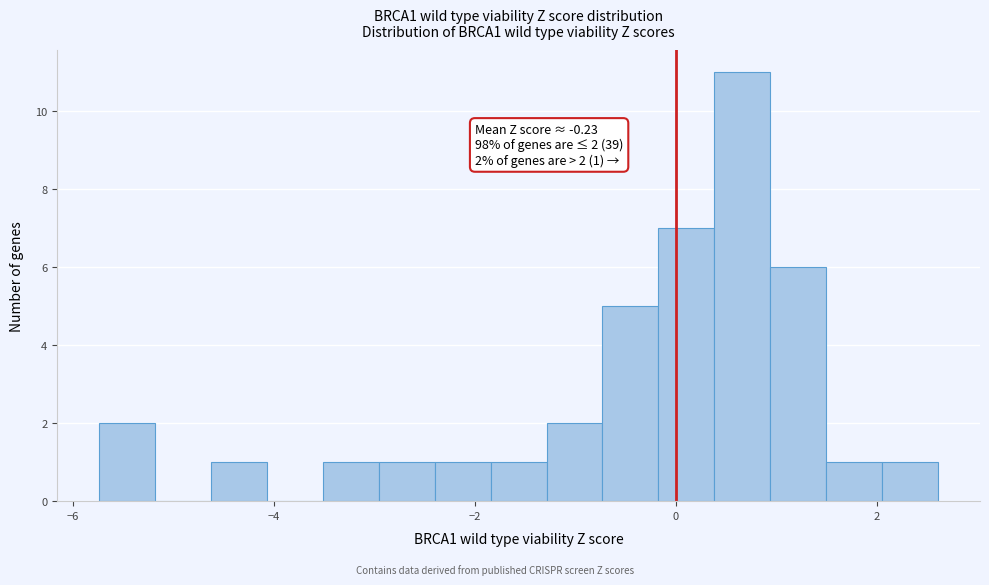

Read against the x-axis, roughly where is the centre of the tallest bar?

0.6